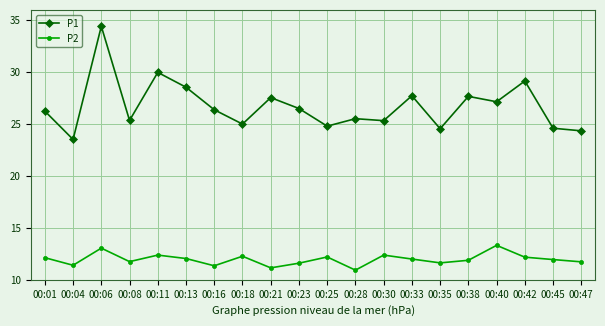

At 00:11, list the series in order from largest to smallest.

P1, P2